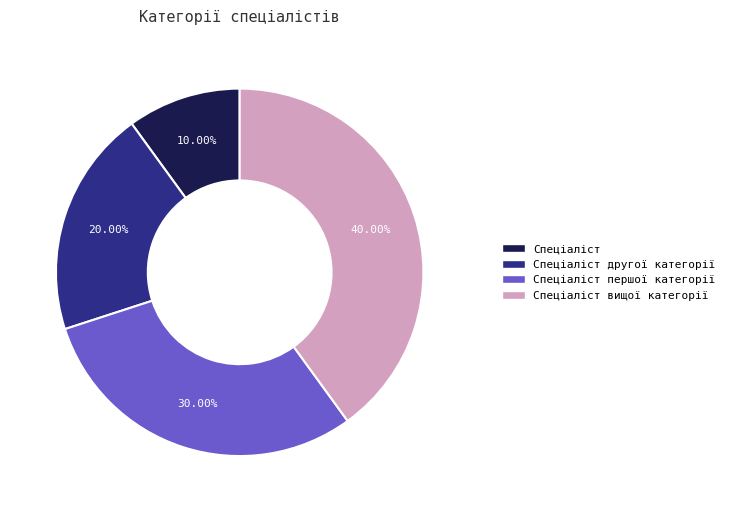

Is there any slice that represents more than half of the pie?

No